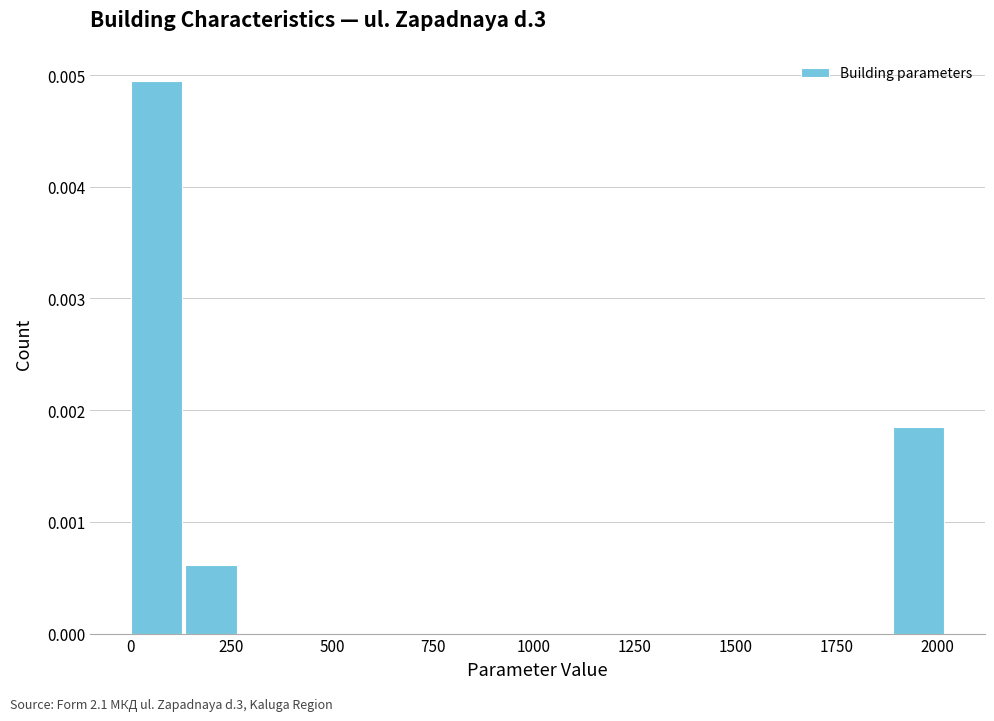

Read against the x-axis, roughly where is the centre of the tallest bar?

50